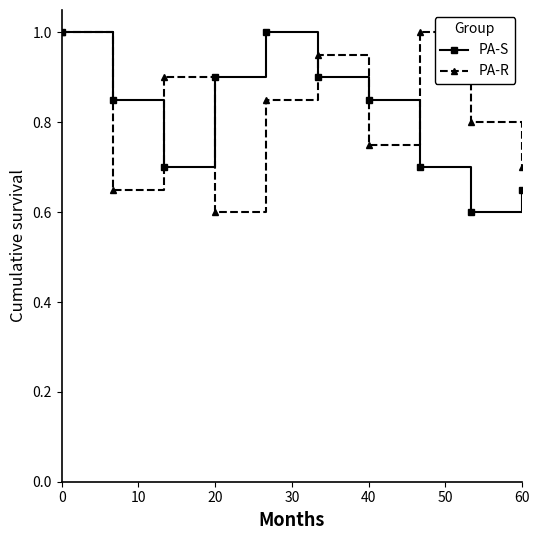

What is the maximum value shown in the chart?

1.0